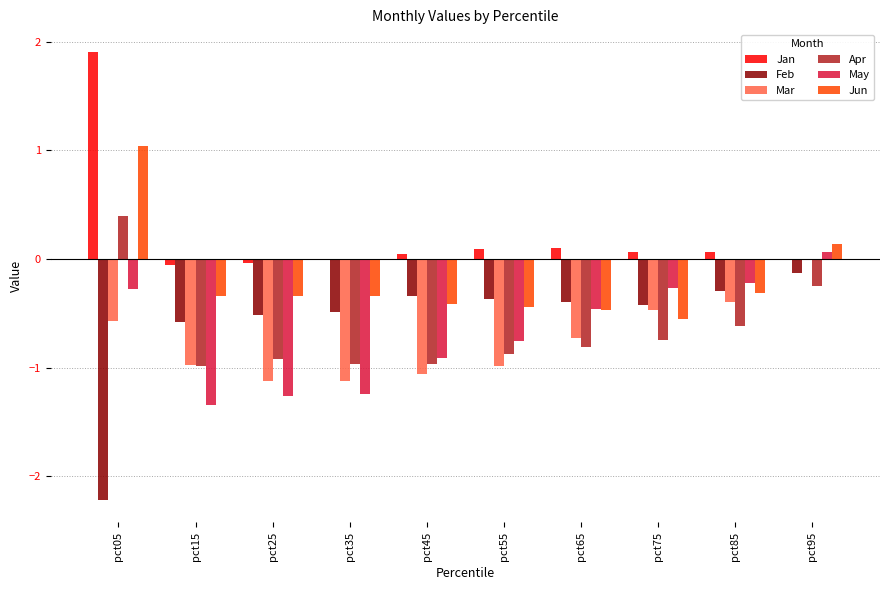

Which series changed the most between pct15 and pct95?

May